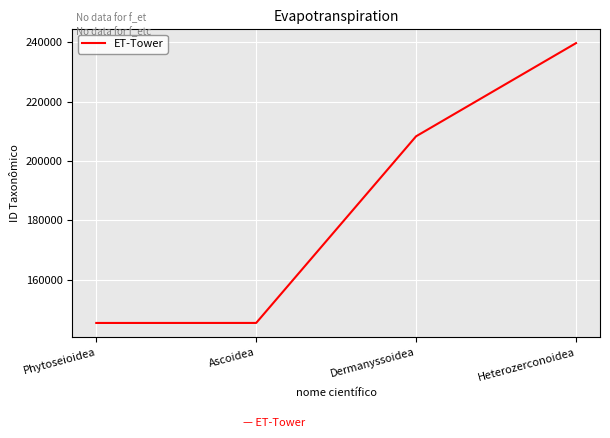

What is the difference between the maximum and second lowest values?

94307